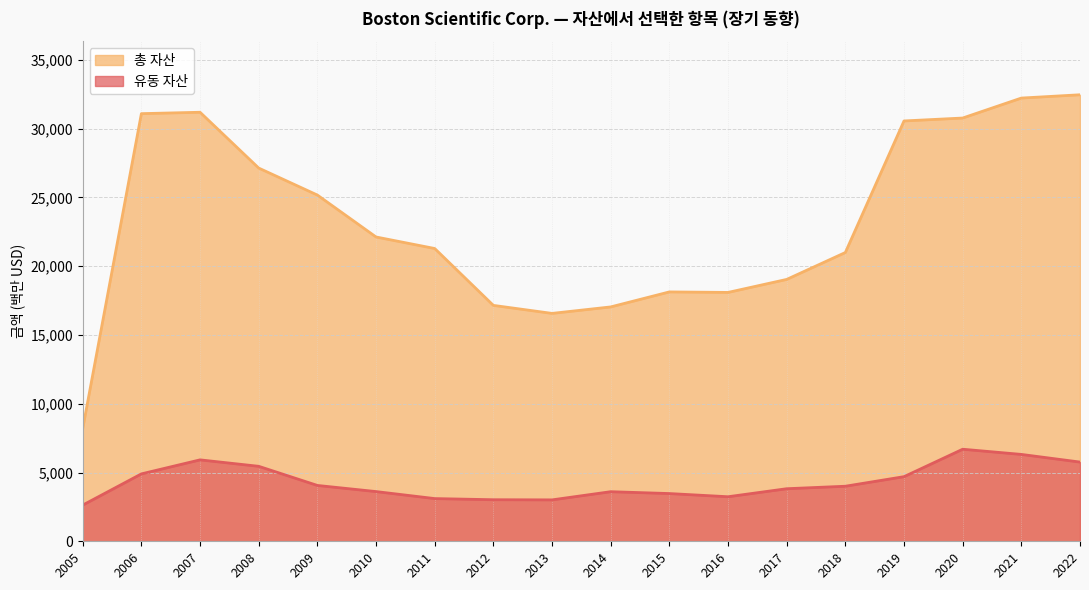

Is the value of 유동 자산 at 2009 greater than the value of 총 자산 at 2009?

No